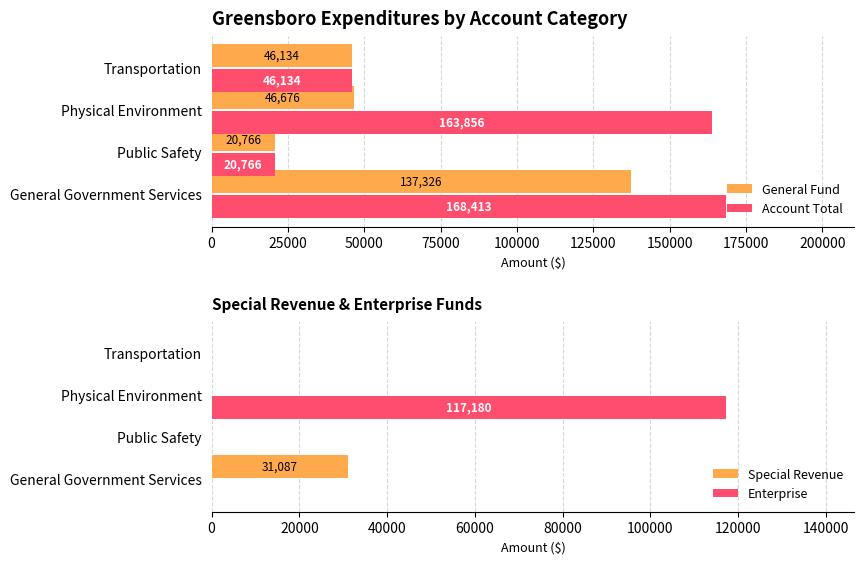

True or false: Special Revenue has a value of 31087 at General Government Services.

True